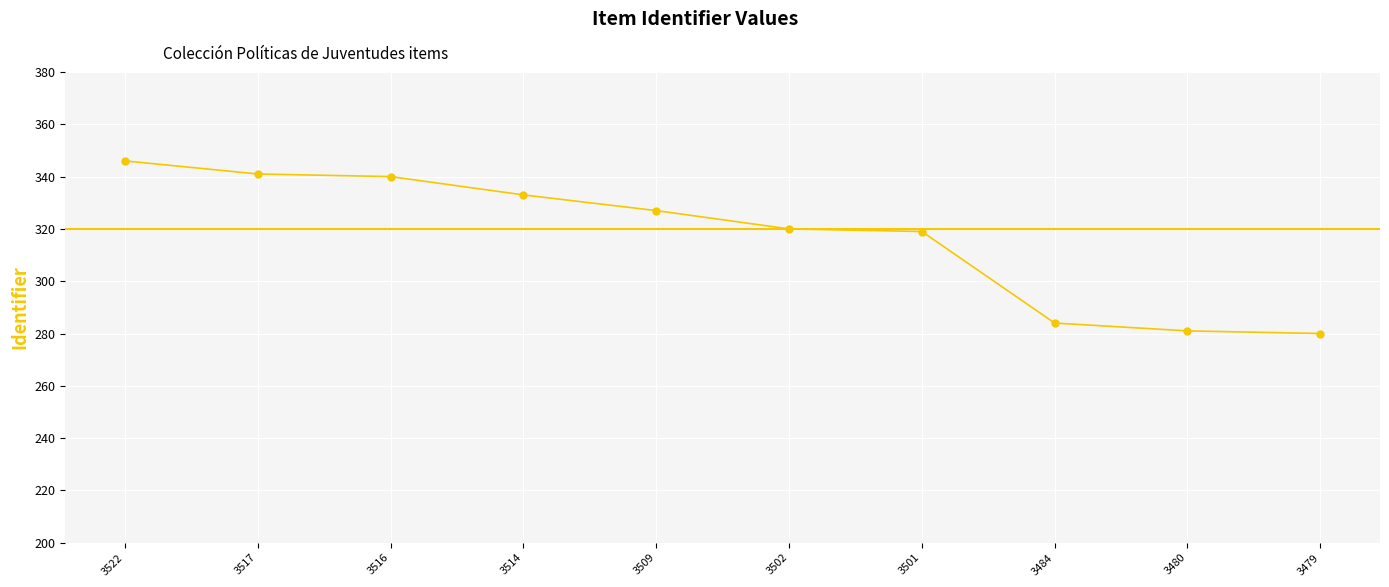

Which has a higher value, 3522 or 3479?

3522